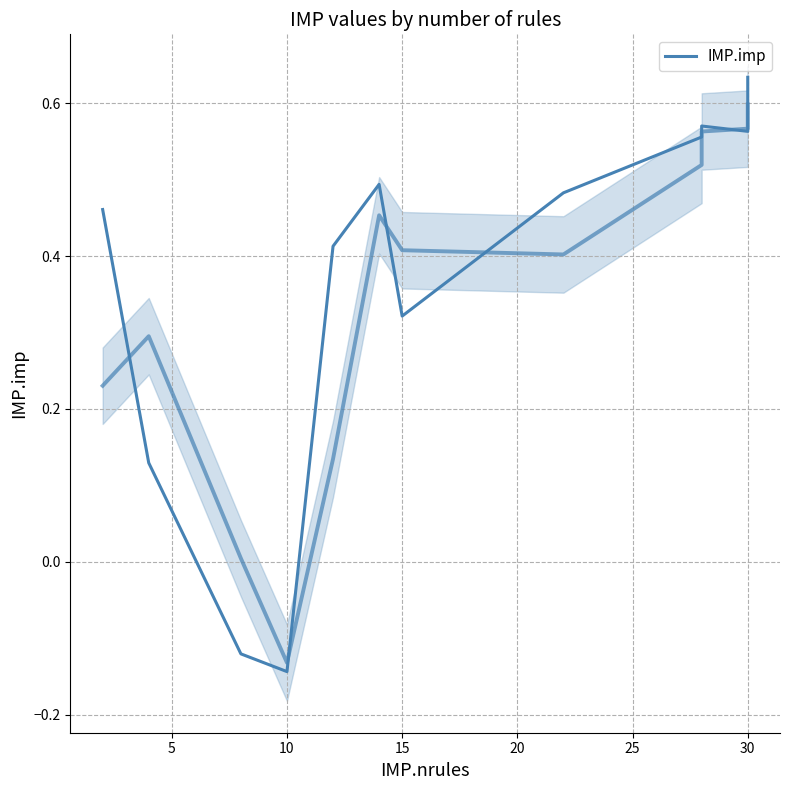

How many lines are shown in the chart?

1